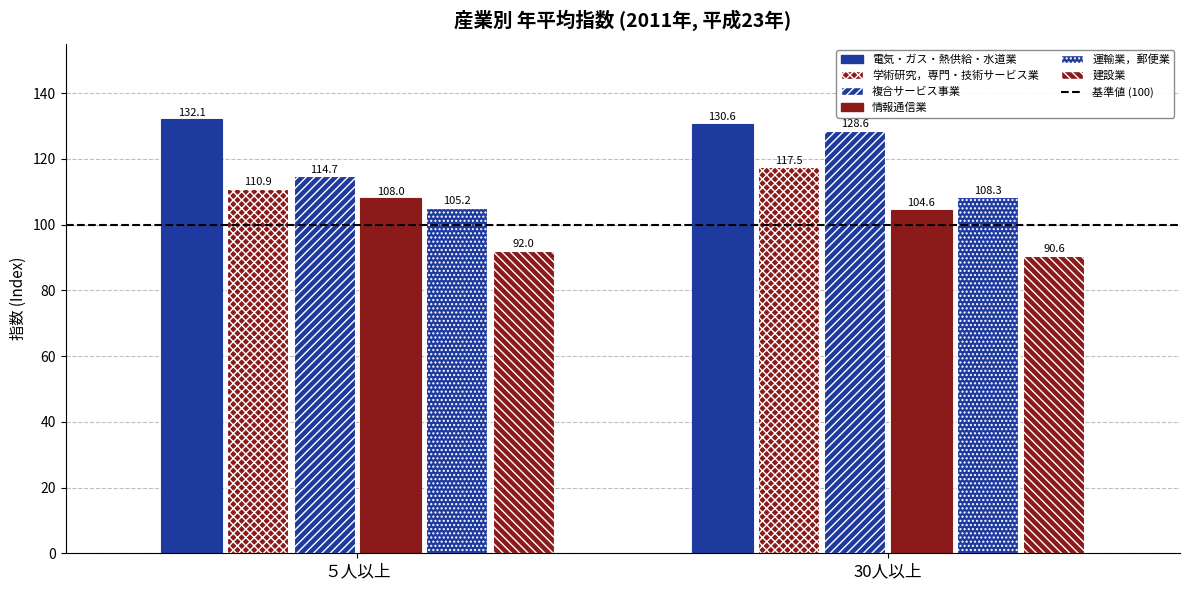

What is the sum of all 電気・ガス・熱供給・水道業 values?

262.7